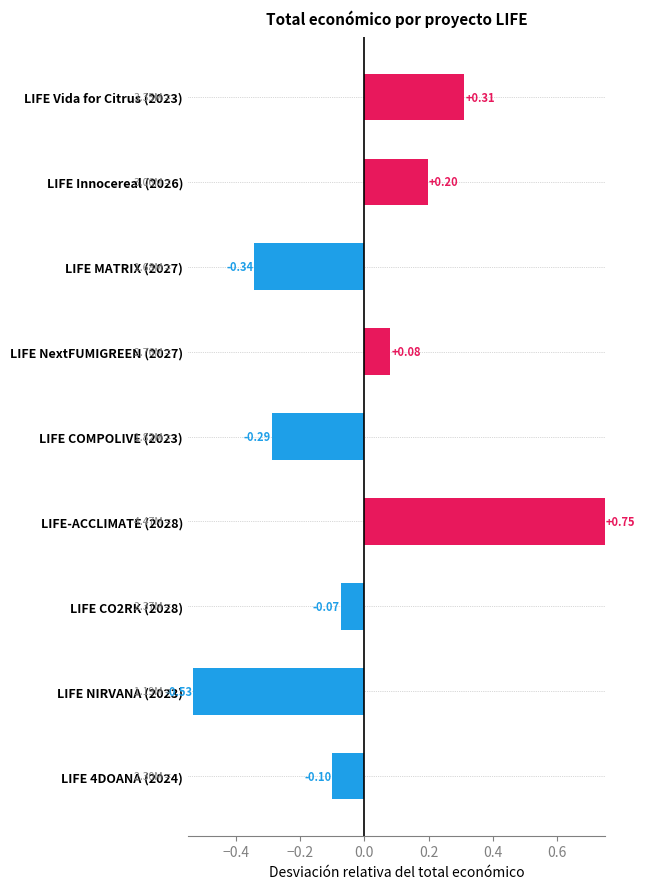

How many values are below zero?

5